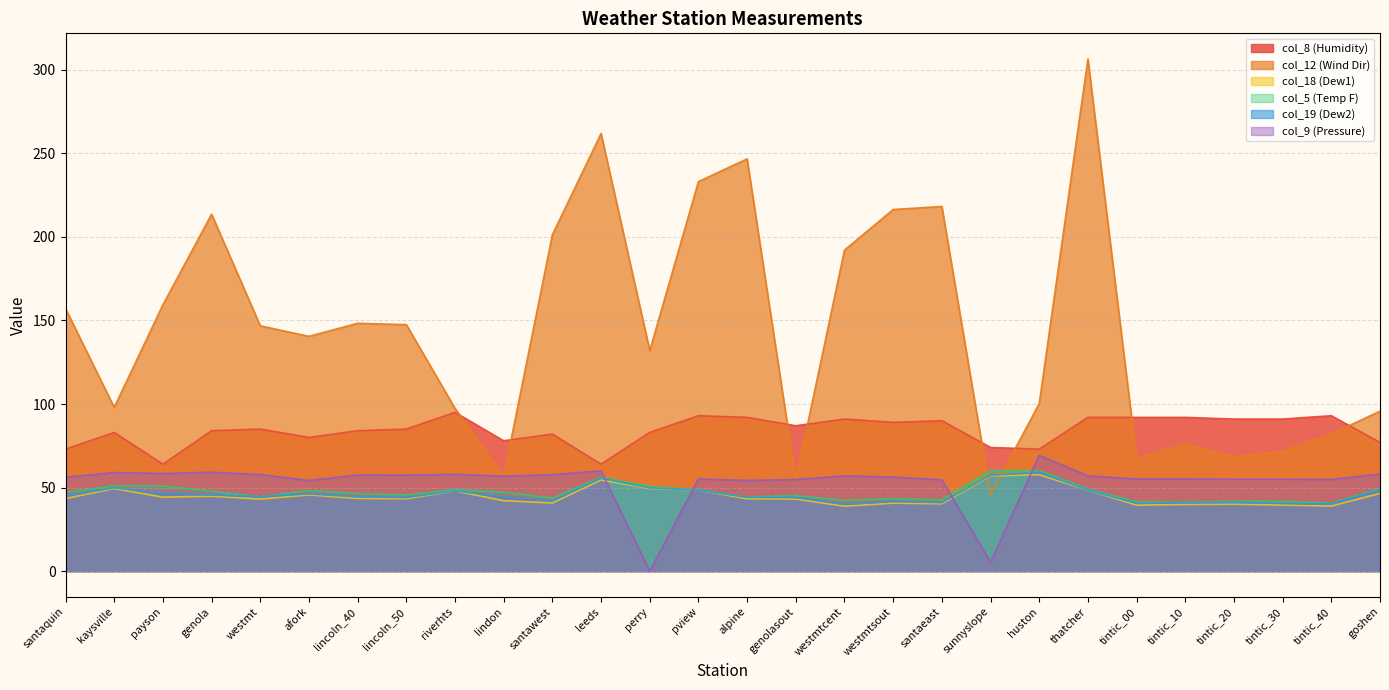

What is the sum of all col_8 (Humidity) values?

2357.0